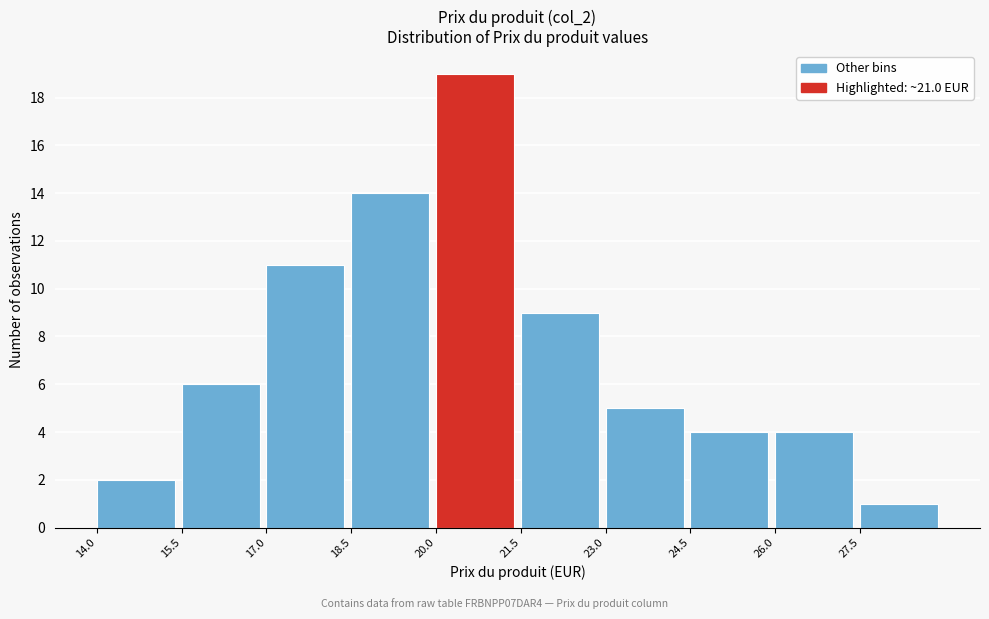

What is the height of the bar covering 17.0 to 18.5 on the x-axis? Neither the bar edges nor the heights are printed on the chart, so give them approximately, as read against the axes.

11